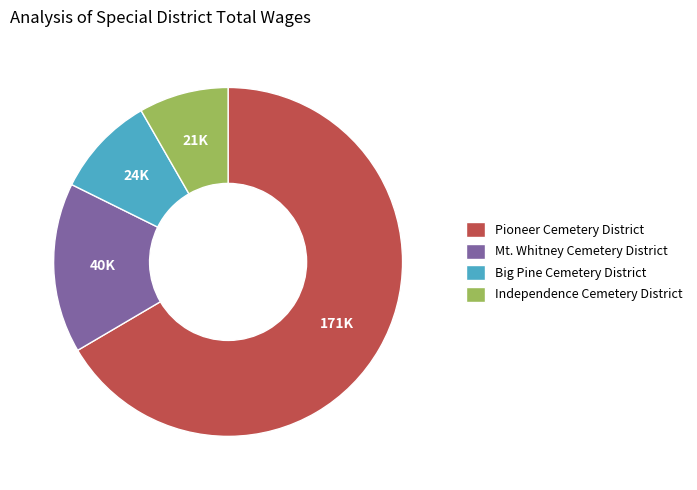

Which slice represents more than half of the pie?

Pioneer Cemetery District